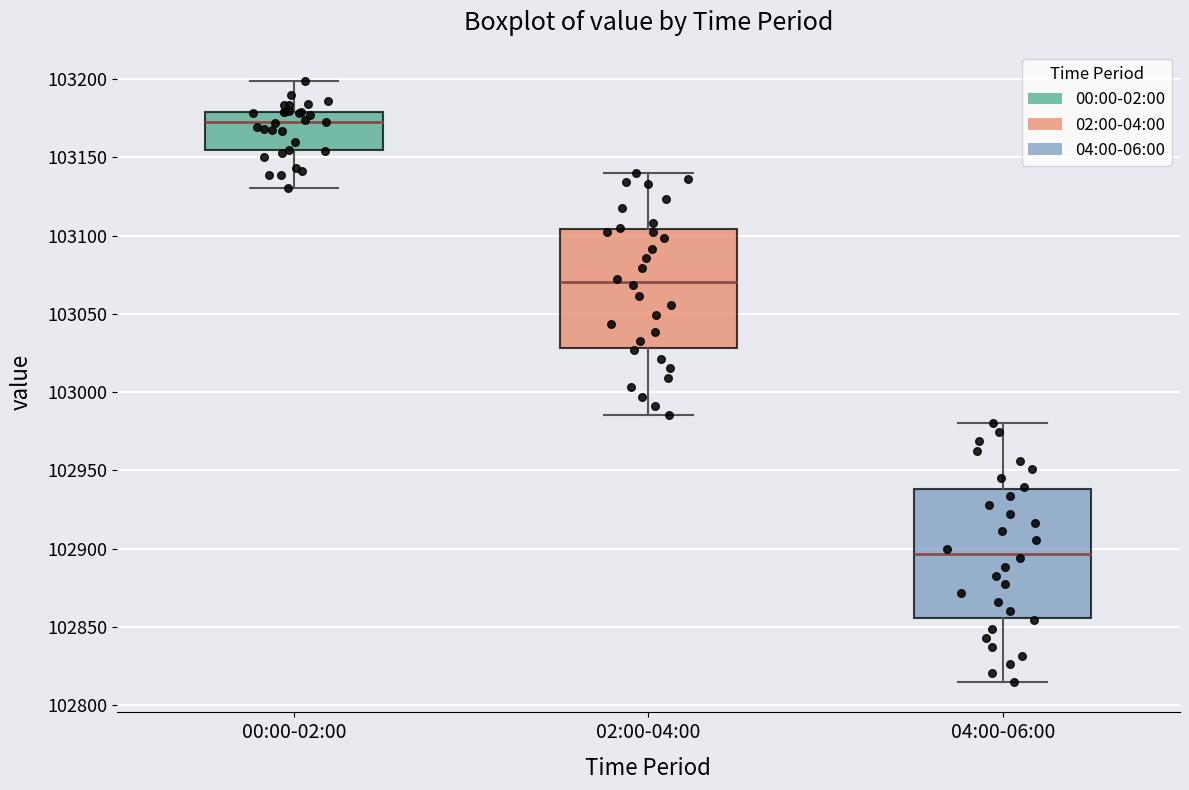

Reading left to right, transcribe this box plot: for each box, give where its median line is, the range the box spans, and where its two whiskers end, as read against the y-axis. The values are not printed on the chart, so give them approximately, as read against the axis.

00:00-02:00: median 103170, box 103155 to 103180, whiskers 103130 to 103200
02:00-04:00: median 103070, box 103030 to 103105, whiskers 102985 to 103140
04:00-06:00: median 102895, box 102855 to 102940, whiskers 102815 to 102980